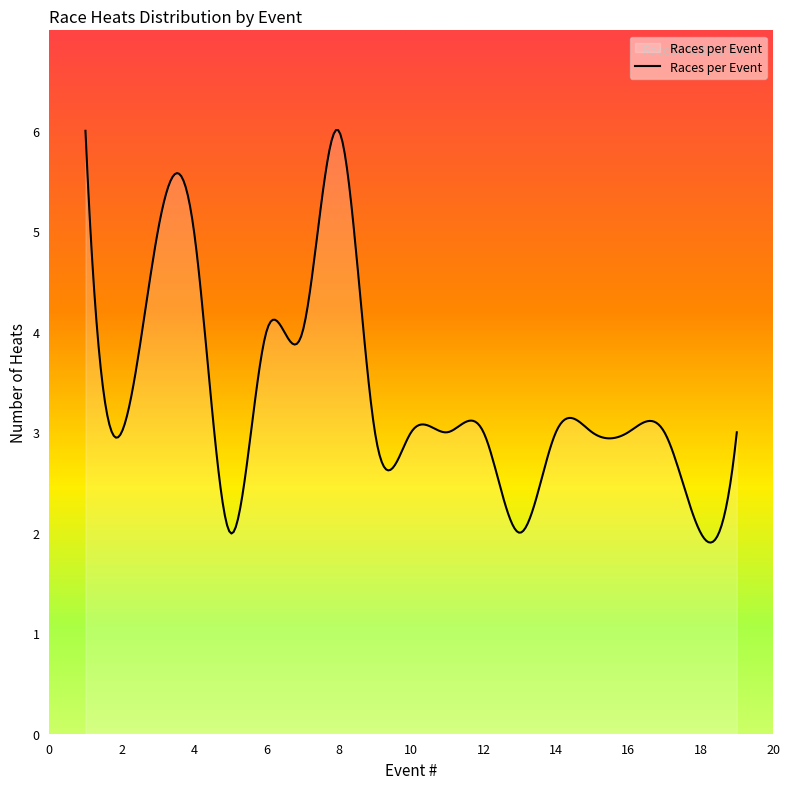

What is the difference between the maximum and minimum values?

4.1